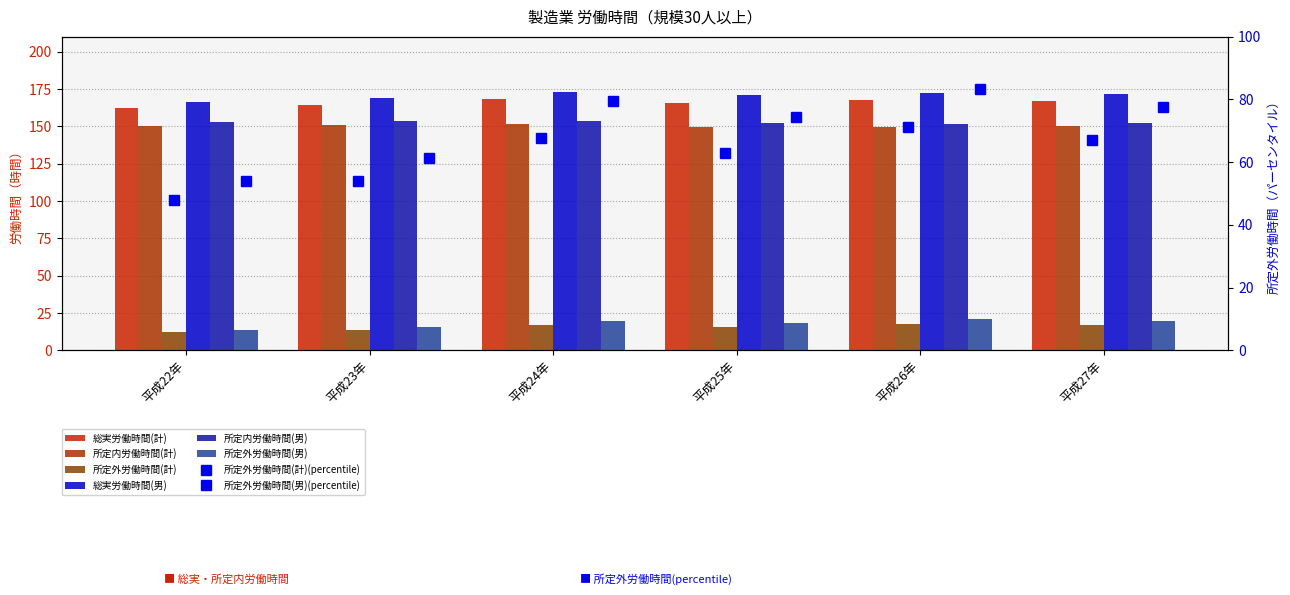

What is the value of the 所定外労働時間(計) bar at the 2nd from the left?

13.5